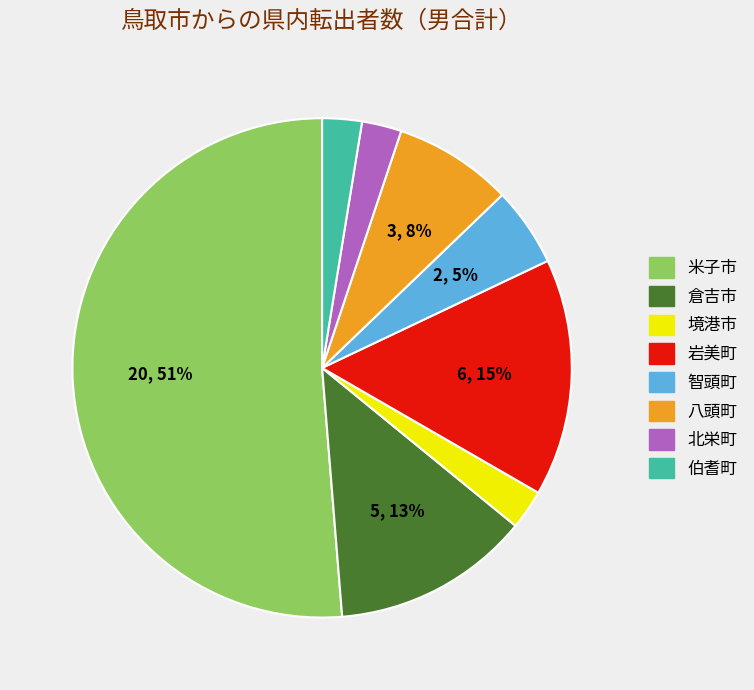

Which slice is the largest?

米子市